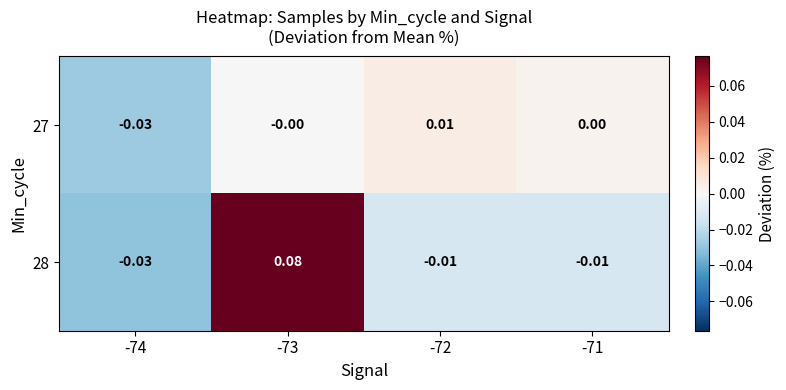

Is the value of 27 at -71 greater than the value of 28 at -71?

Yes